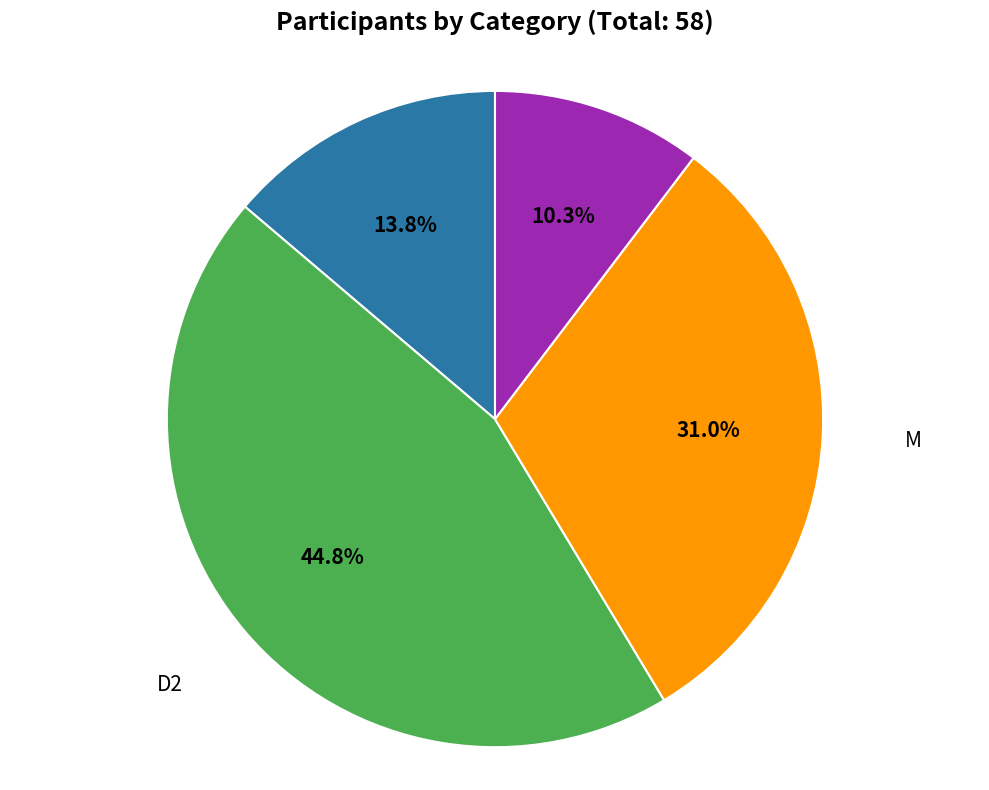

Is there any slice that represents more than half of the pie?

No